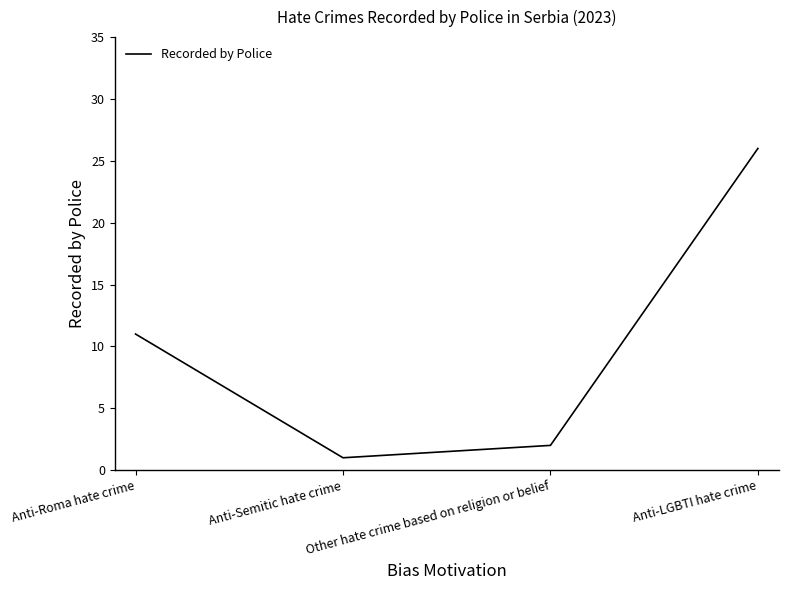

What position from the right is Anti-Semitic hate crime?

3